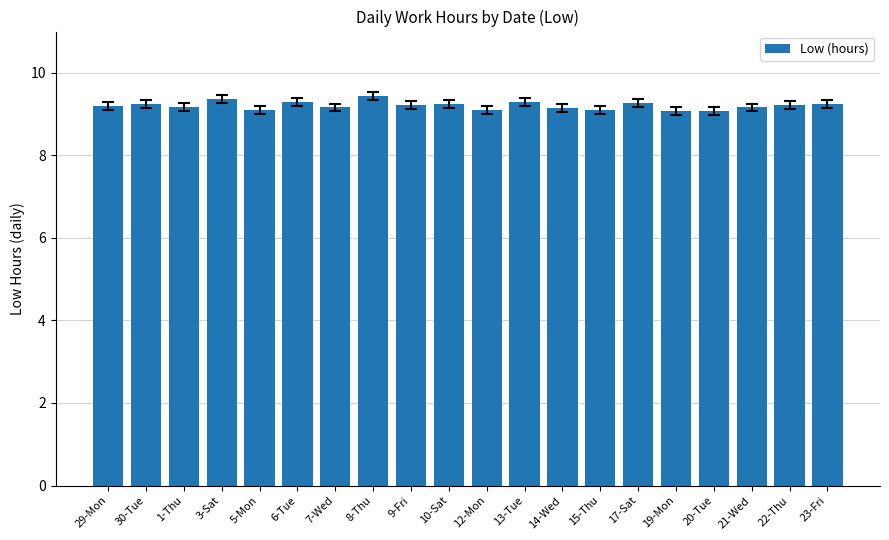

What is the sum of the values at 22-Thu and 29-Mon?

18.4